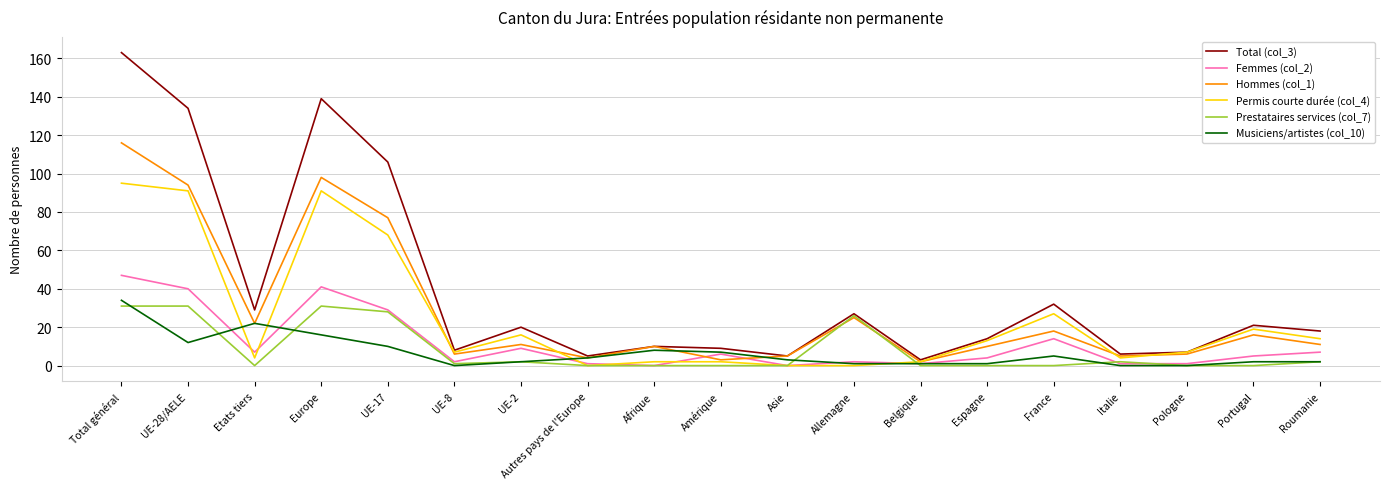

Reading left to right, transcribe all the data shown in this chart.

Total (col_3): 163	134	29	139	106	8	20	5	10	9	5	27	3	14	32	6	7	21	18
Femmes (col_2): 47	40	7	41	29	2	9	1	0	6	0	2	1	4	14	1	1	5	7
Hommes (col_1): 116	94	22	98	77	6	11	4	10	3	5	25	2	10	18	5	6	16	11
Permis courte durée (col_4): 95	91	4	91	68	7	16	0	2	2	0	0	2	13	27	4	7	19	14
Prestataires services (col_7): 31	31	0	31	28	1	2	0	0	0	0	26	0	0	0	2	0	0	2
Musiciens/artistes (col_10): 34	12	22	16	10	0	2	4	8	7	3	1	1	1	5	0	0	2	2